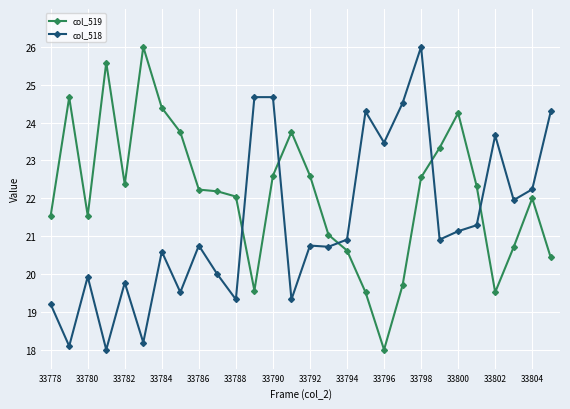

What is the value of the col_519 point at the 9th from the left?

22.2